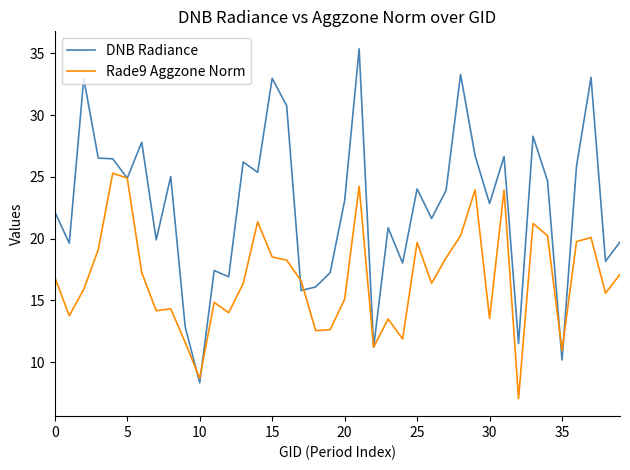

Which series has the largest total across all categories?

DNB Radiance